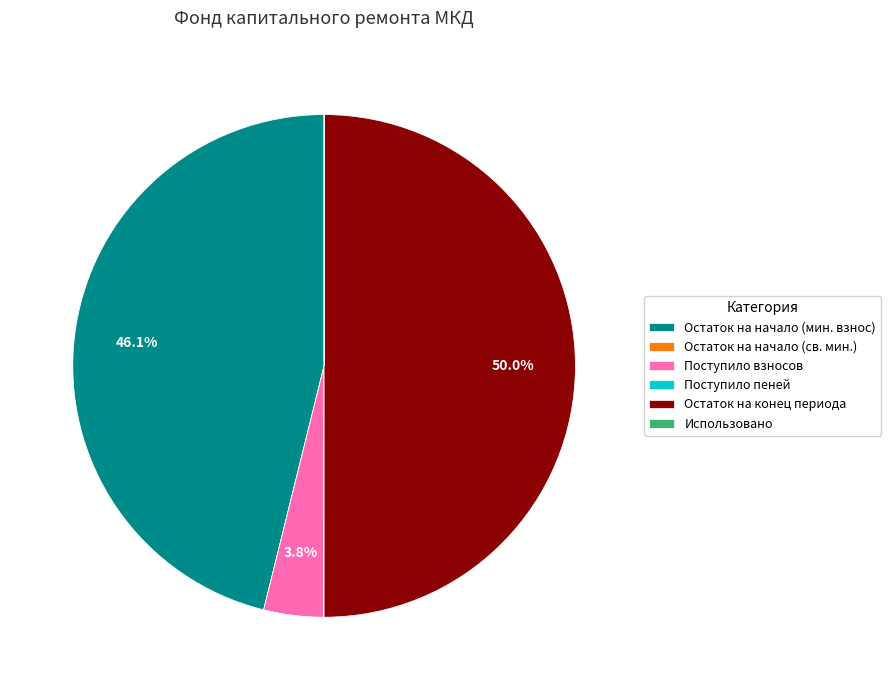

What percentage is NOT represented by Остаток на начало (мин. взнос)?

53.9%